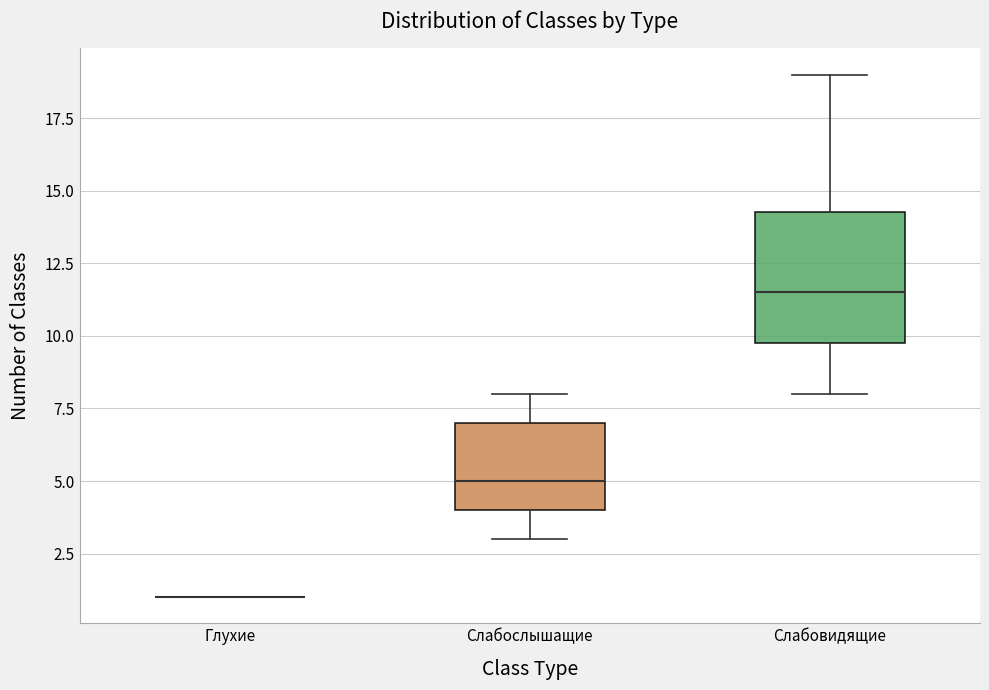

Reading left to right, transcribe this box plot: for each box, give where its median line is, the range the box spans, and where its two whiskers end, as read against the y-axis. The values are not printed on the chart, so give them approximately, as read against the axis.

Глухие: box collapsed to a line at 1.0, whiskers 1.0 to 1.0
Слабослышащие: median 5.0, box 4.0 to 7.0, whiskers 3.0 to 8.0
Слабовидящие: median 11.5, box 10.0 to 14.5, whiskers 8.0 to 19.0